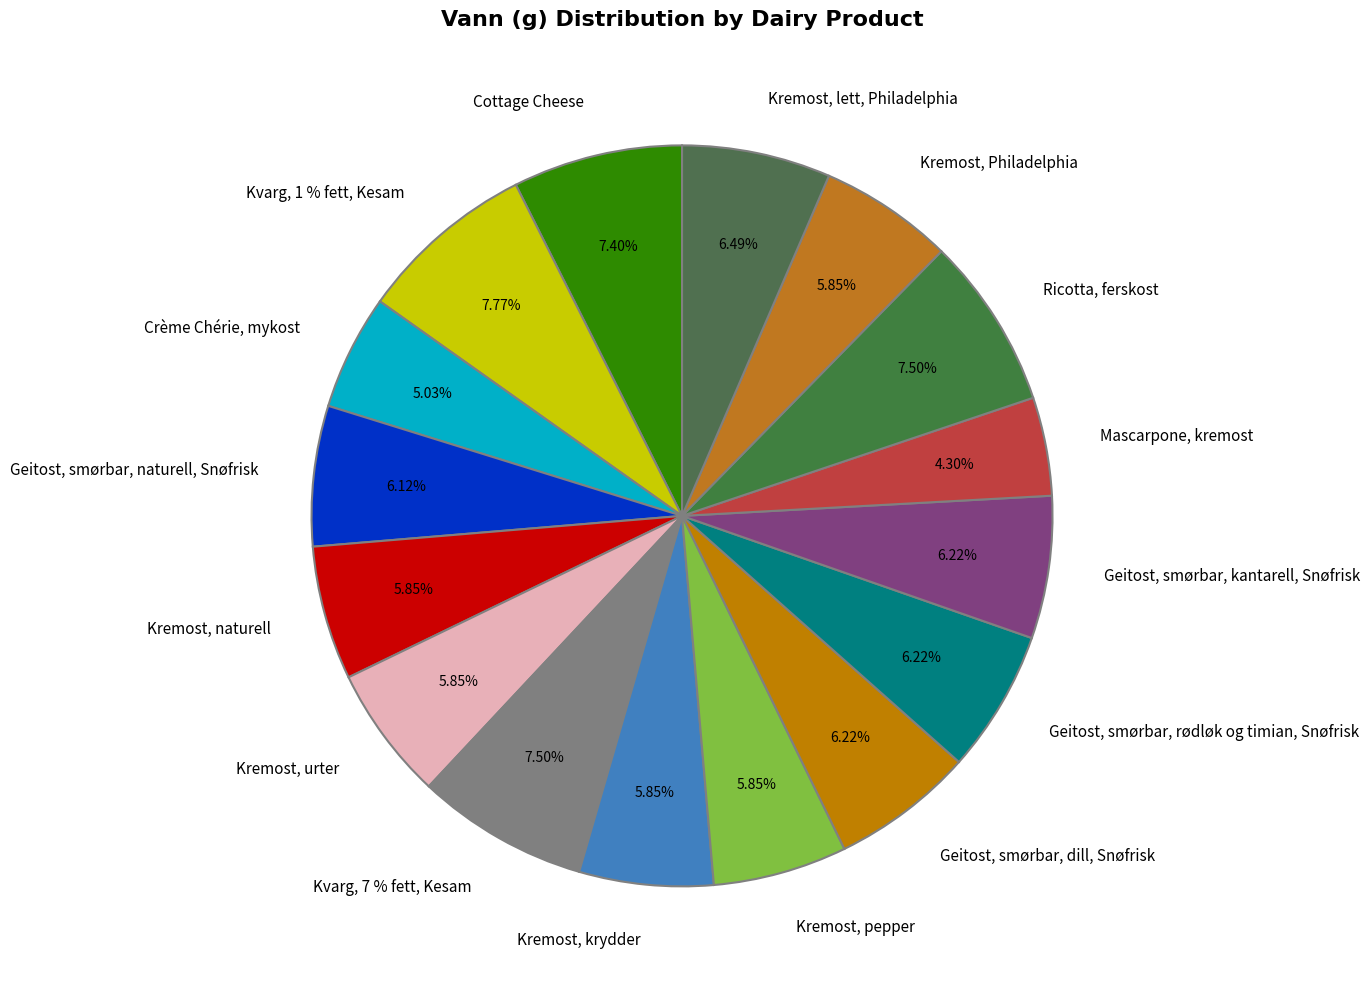

True or false: Kremost, Philadelphia accounts for 6% of the total.

True